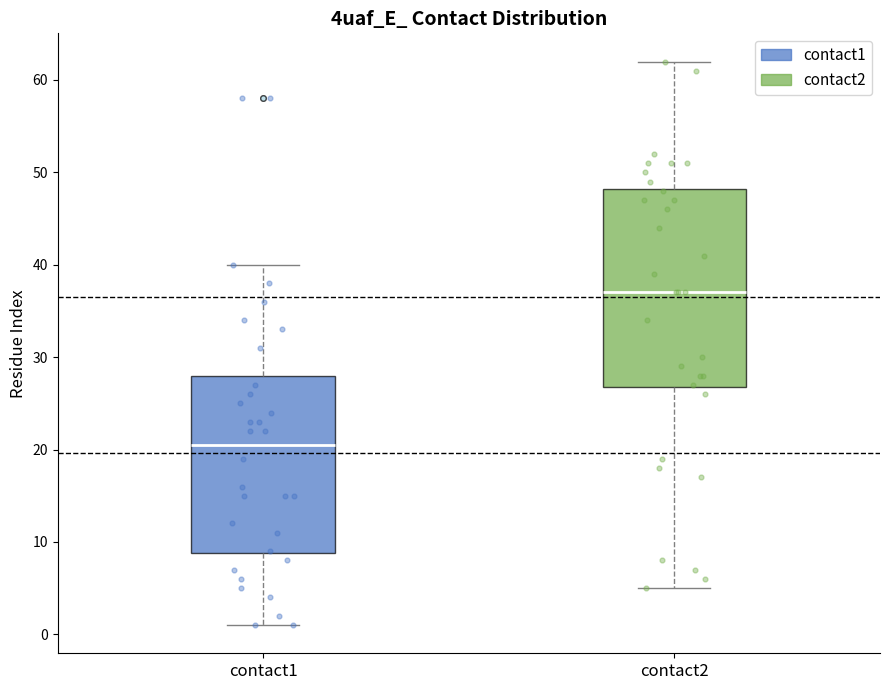

Which box has the lowest median line?

contact1